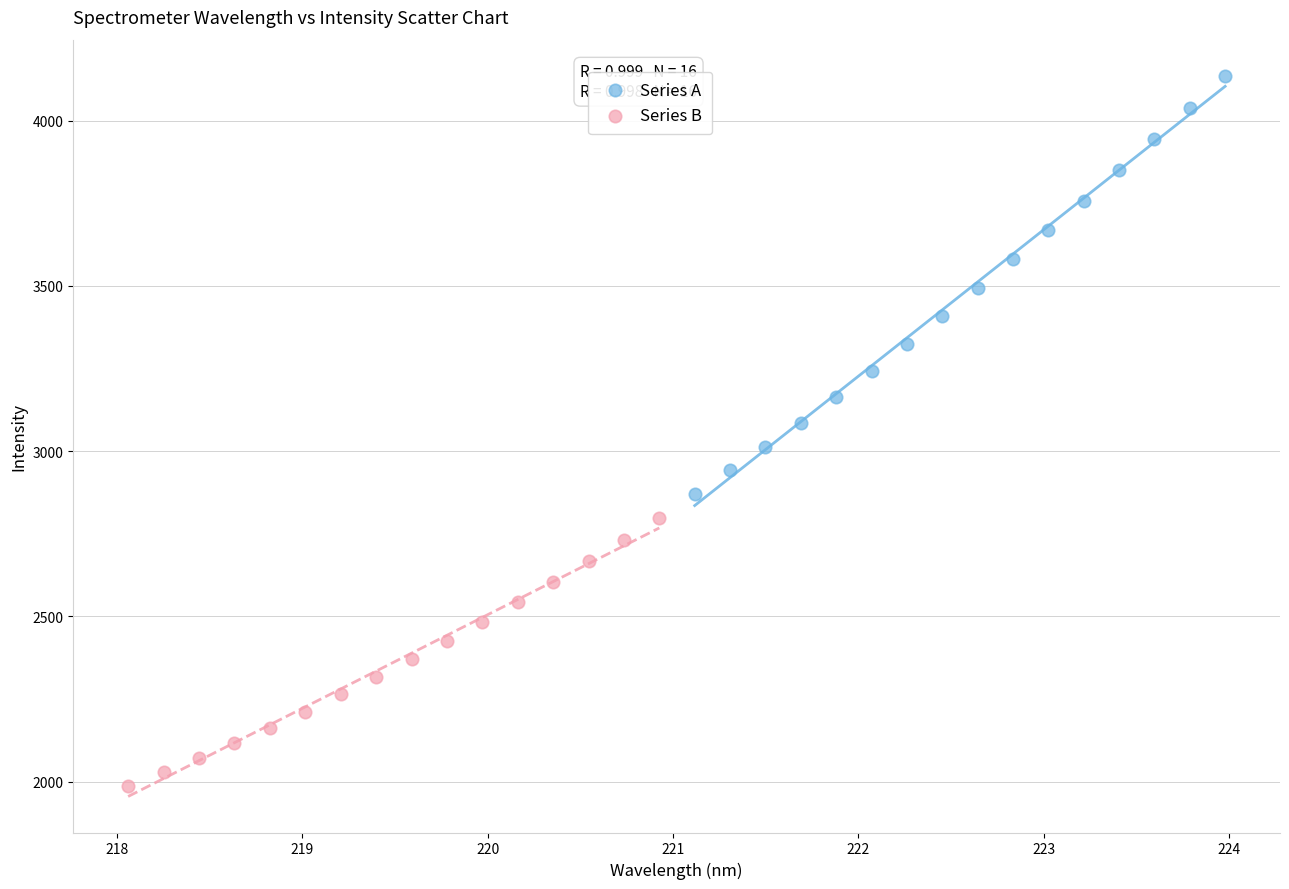

What are all the series names shown in the legend?

Series A, Series B